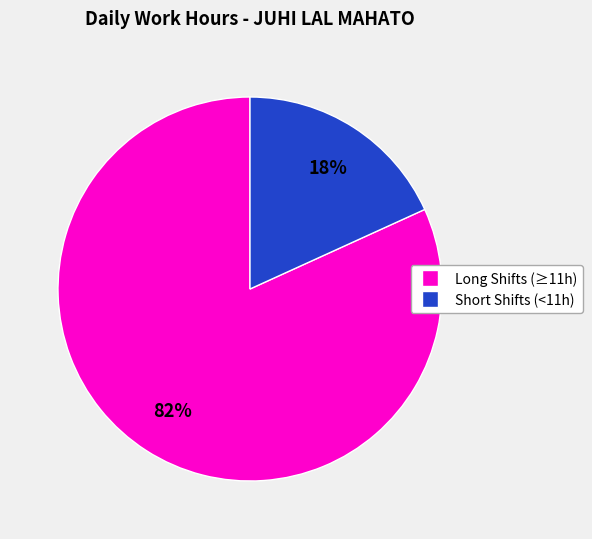

Count the number of slices in the pie.

2